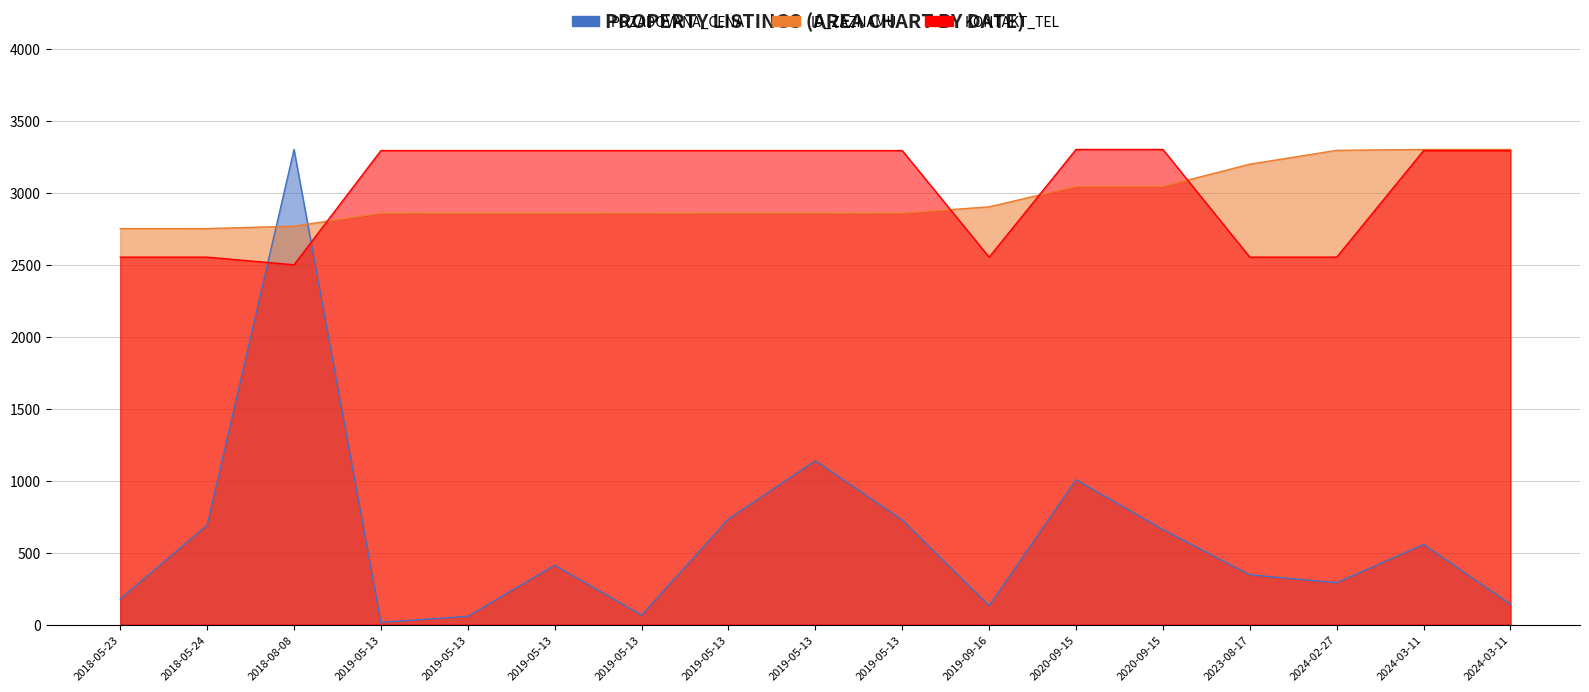

What is the sum of all ID_ZAZNAMU values?

50349.4